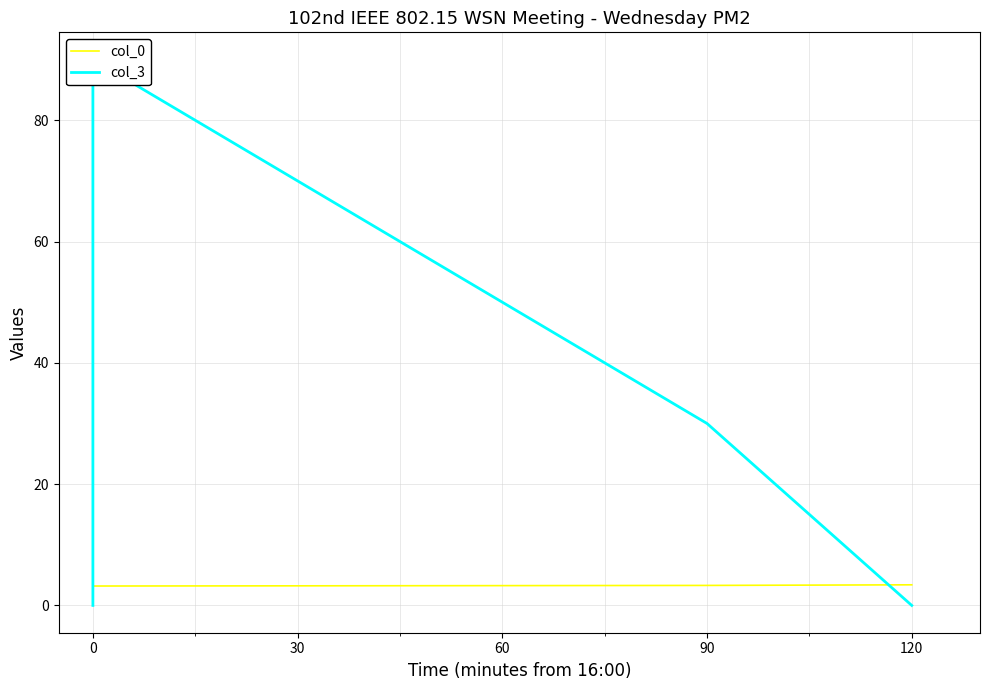

How many values in col_3 are above zero?

2